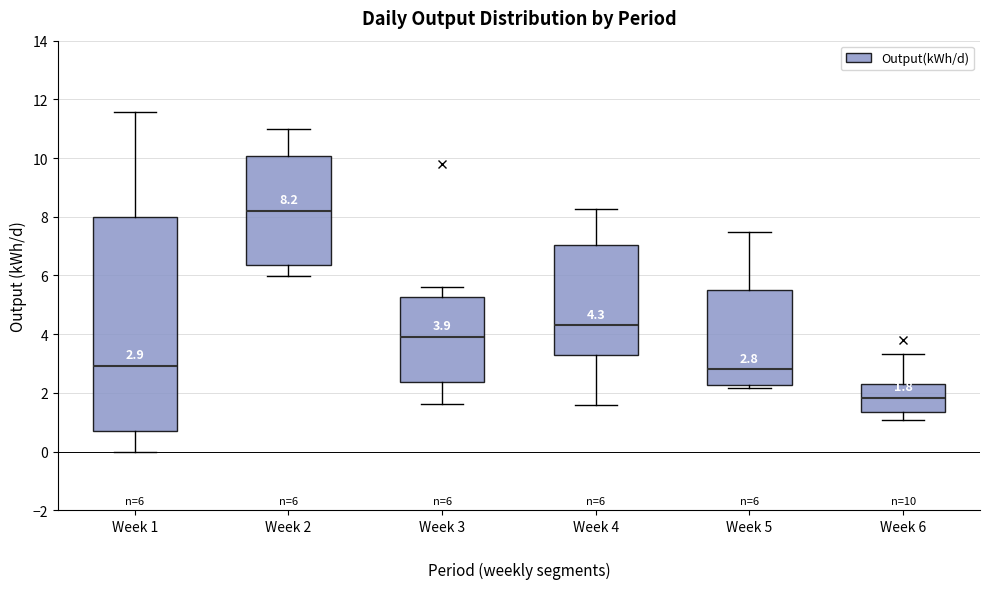

Which box is the tallest, from its lower edge to its upper edge?

Week 1